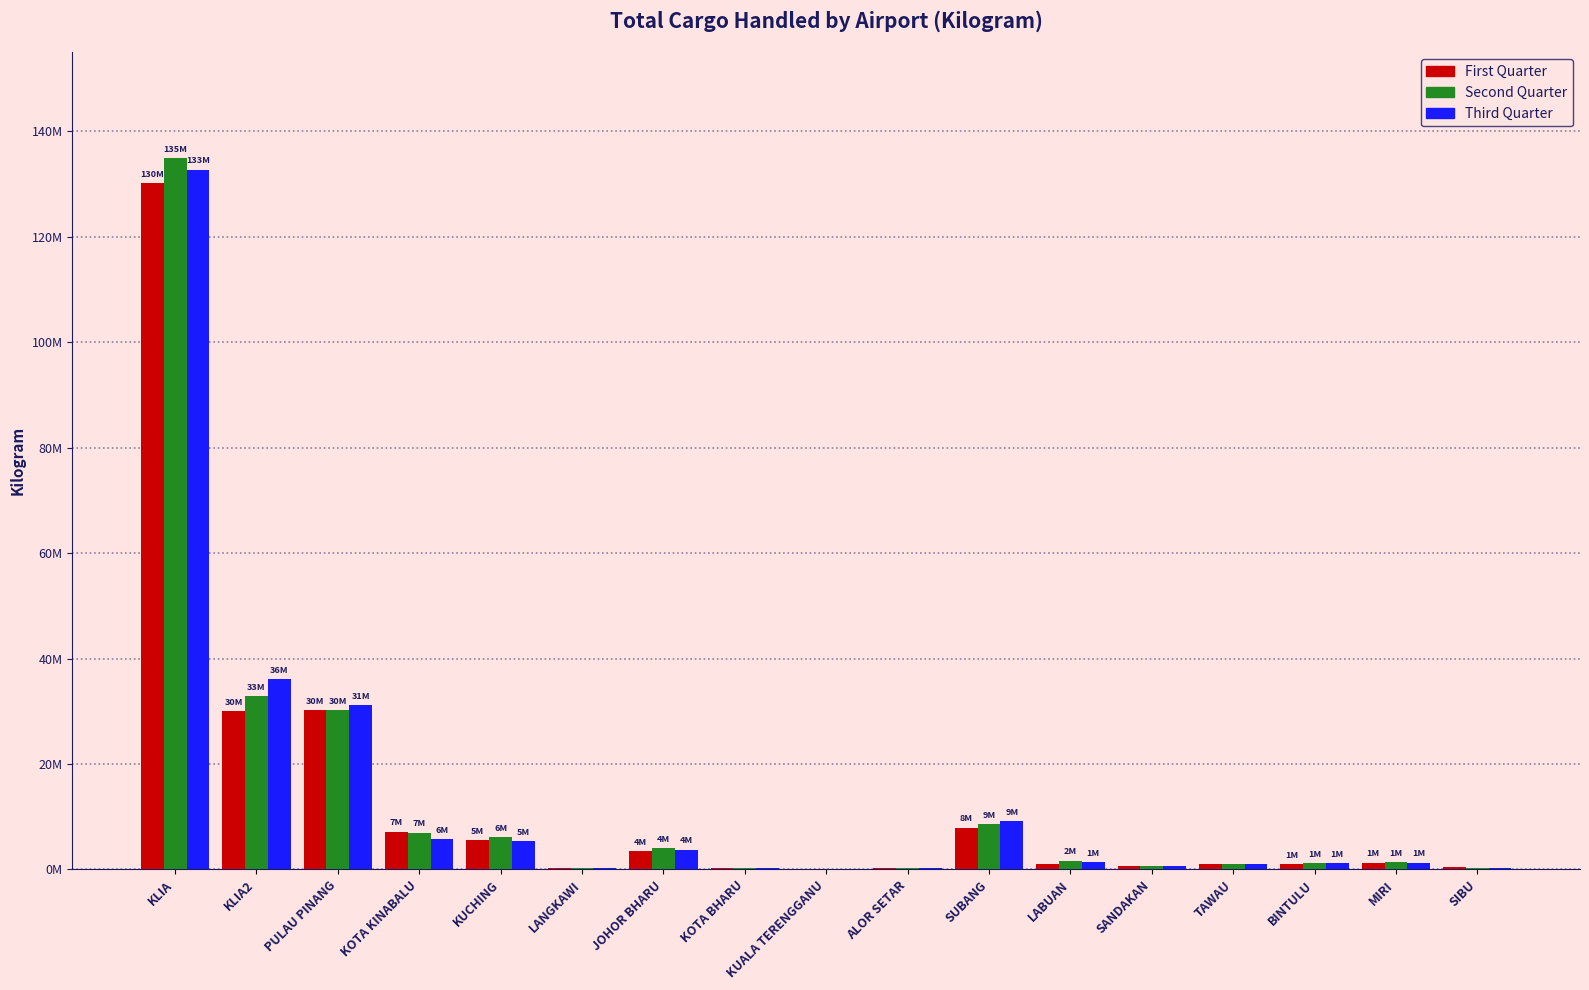

At KUCHING, list the series in order from largest to smallest.

Second Quarter, First Quarter, Third Quarter